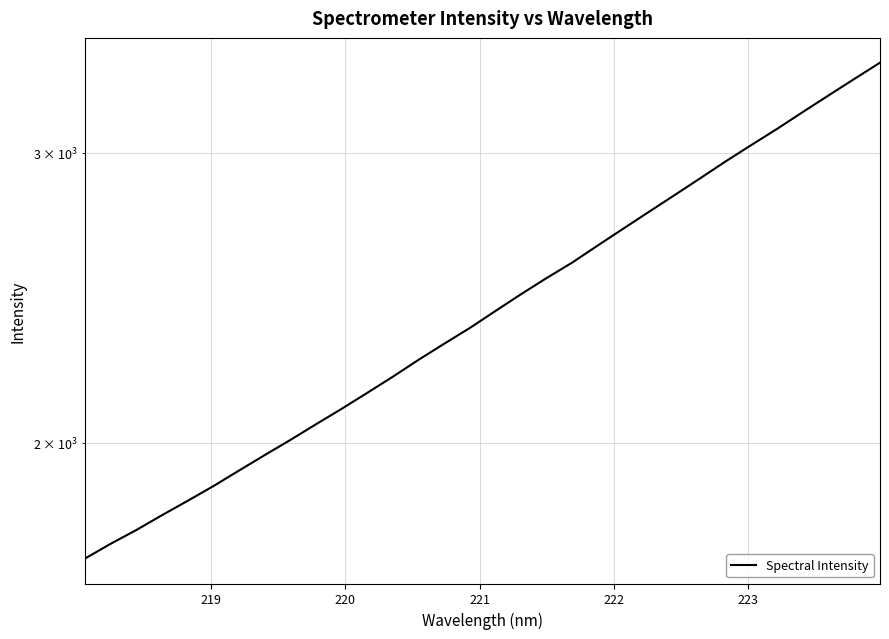

Reading left to right, extract all data points from this chart.

1700.6	1736.1	1769.8	1807.0	1843.6	1881.8	1923.3	1965.3	2007.4	2051.9	2096.8	2144.2	2193.3	2245.6	2296.7	2347.9	2404.4	2461.7	2518.0	2573.3	2635.8	2698.8	2763.0	2828.3	2895.7	2965.4	3033.8	3102.8	3176.5	3250.7	3326.1	3402.4